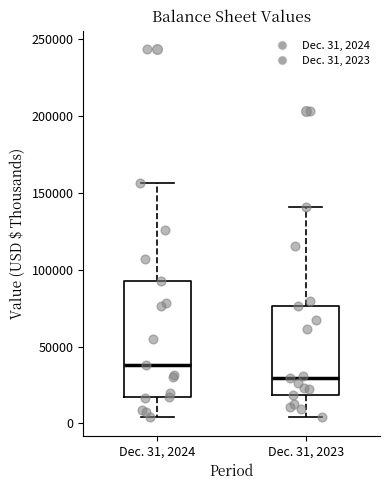

Reading left to right, transcribe this box plot: for each box, give where its median line is, the range the box spans, and where its two whiskers end, as read against the y-axis. The values are not printed on the chart, so give them approximately, as read against the axis.

Dec. 31, 2024: median 40000, box 15000 to 95000, whiskers 5000 to 155000
Dec. 31, 2023: median 30000, box 20000 to 75000, whiskers 5000 to 140000